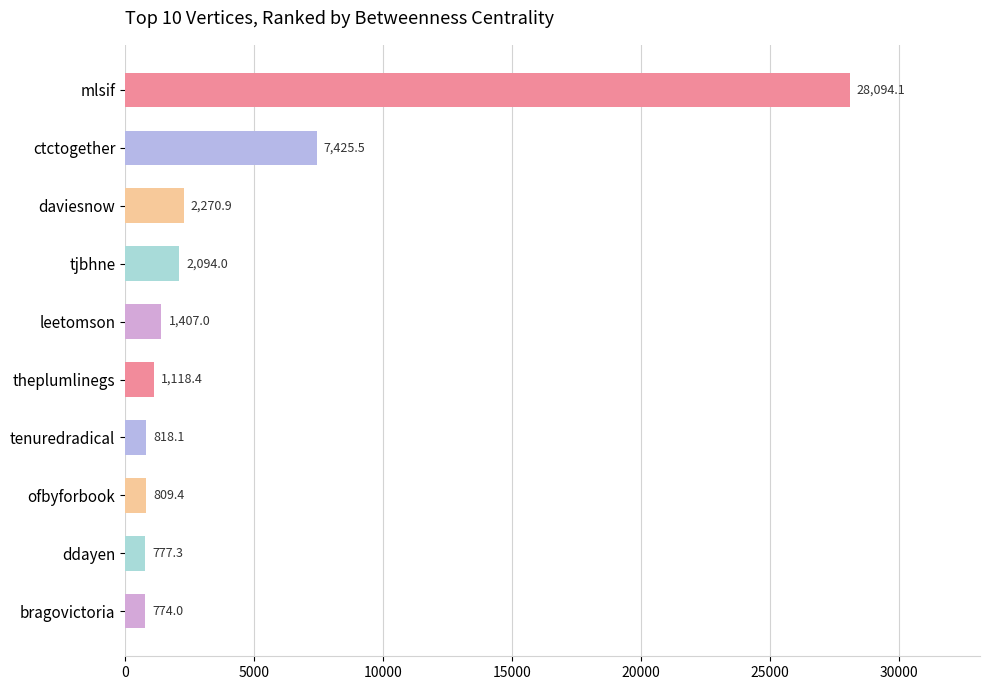

At which category does the chart reach its minimum across all series?

bragovictoria